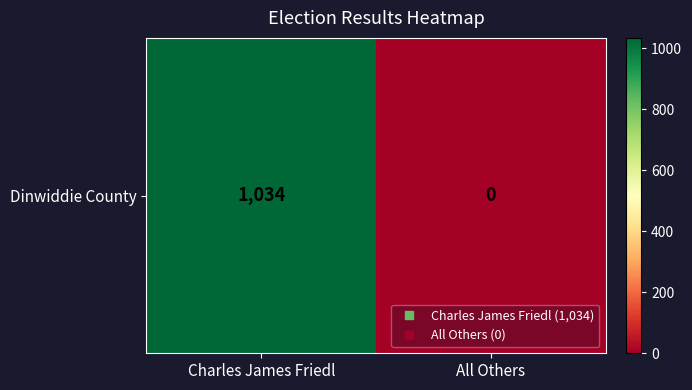

The value at Charles James Friedl is 1402. True or false?

False